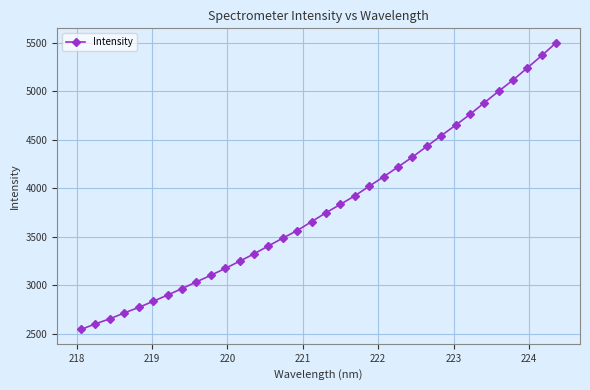

True or false: there are more than 0 points higher than both neighbors.

False